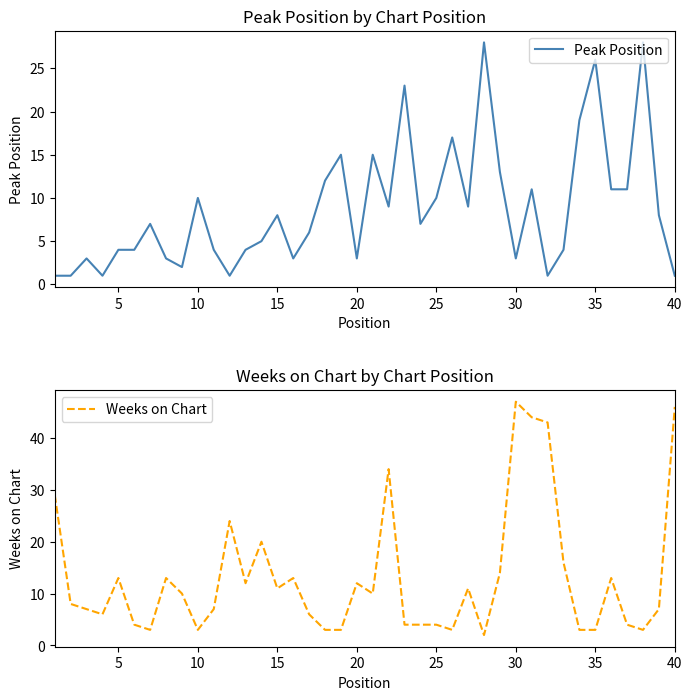

How many distinct data groups are displayed?

2